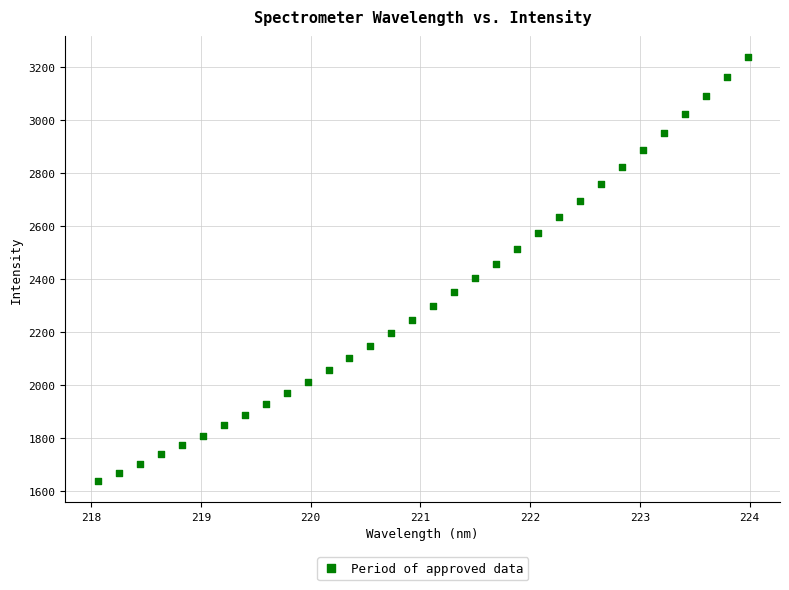

What is the range of Y values (max minus min)?

1600.0